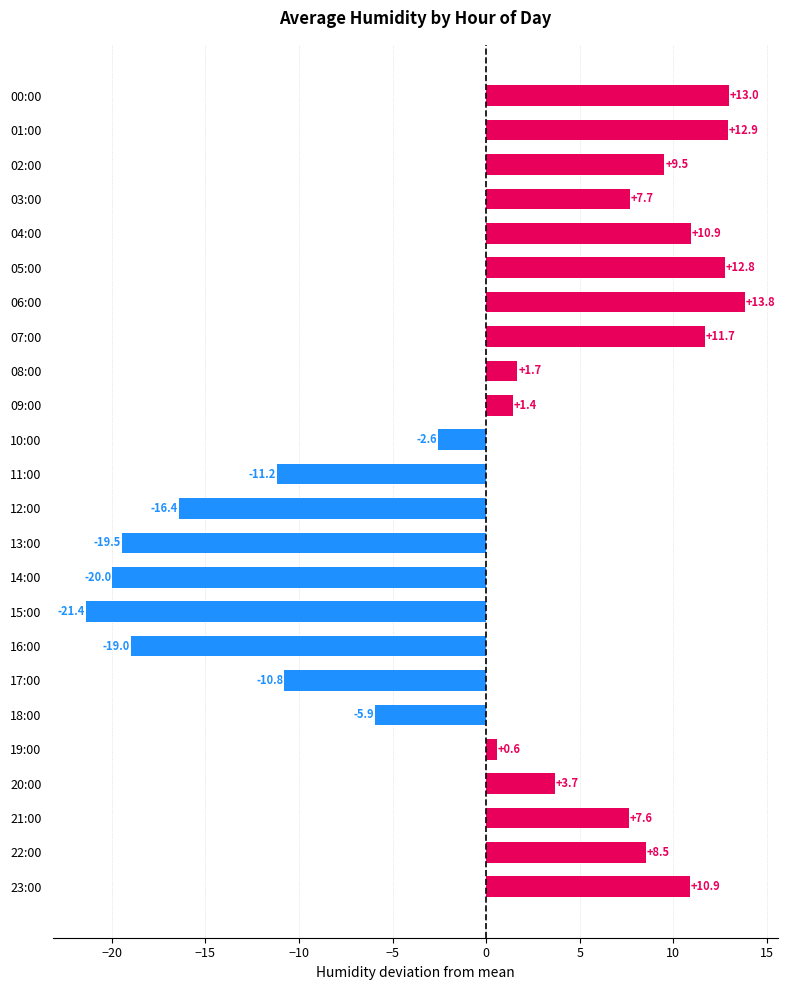

Which category has the lowest value across all series?

15:00